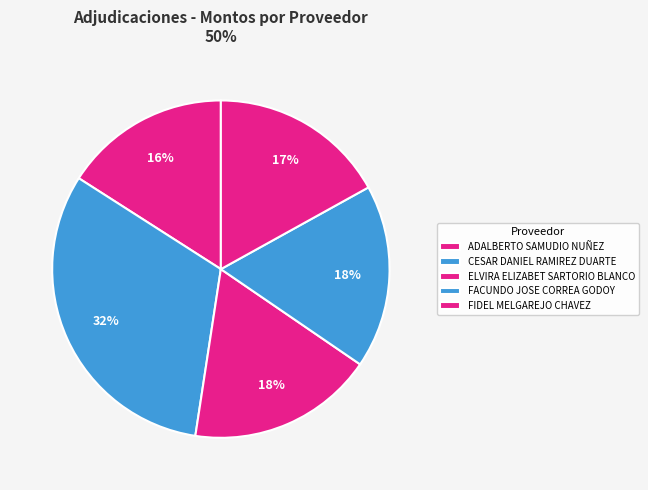

Count the number of slices in the pie.

5